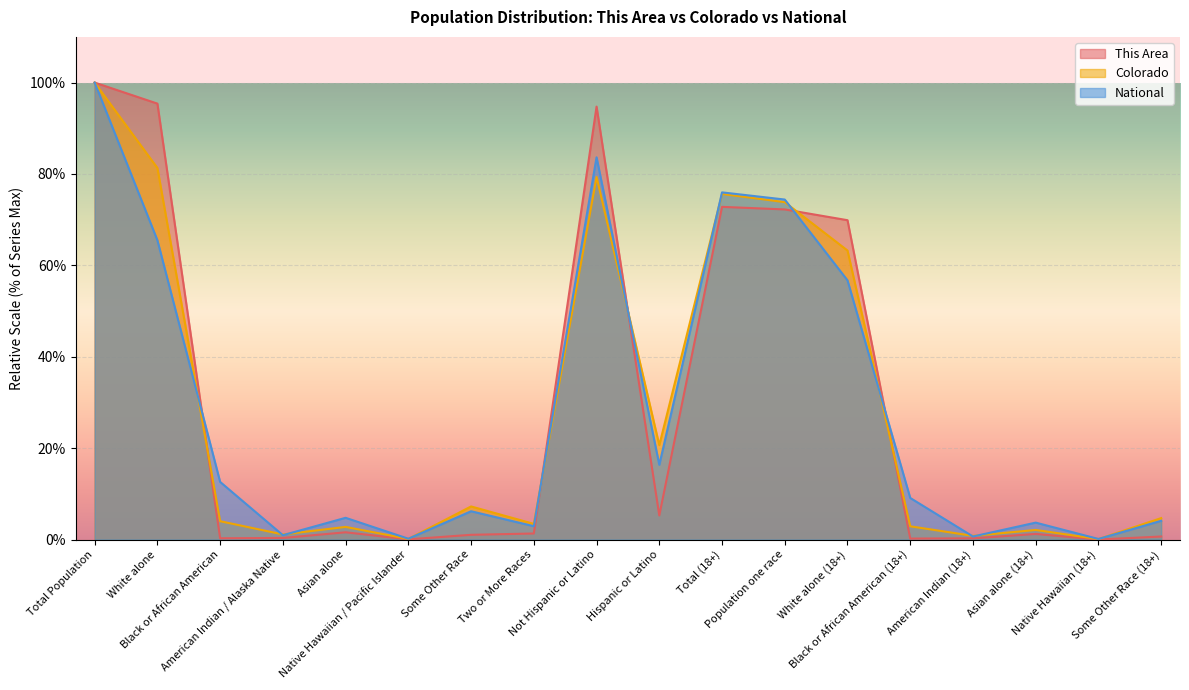

What is the value of the National point at the 8th from the left?

2.9